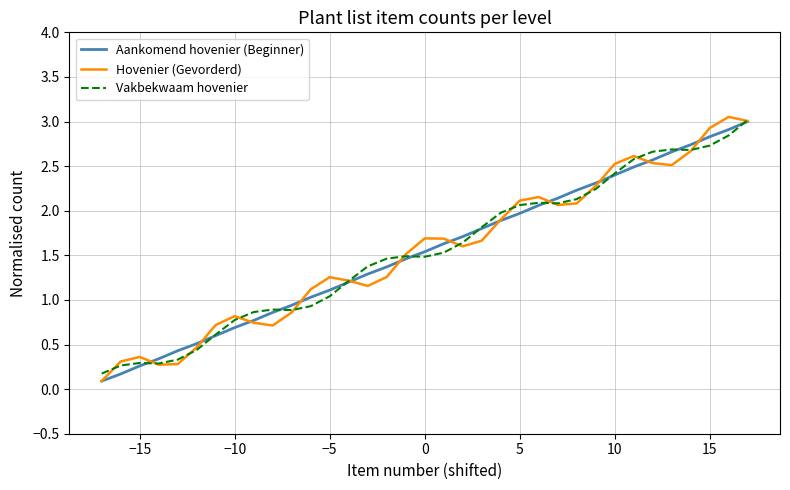

What is the highest value of the Aankomend hovenier (Beginner) series?

3.0